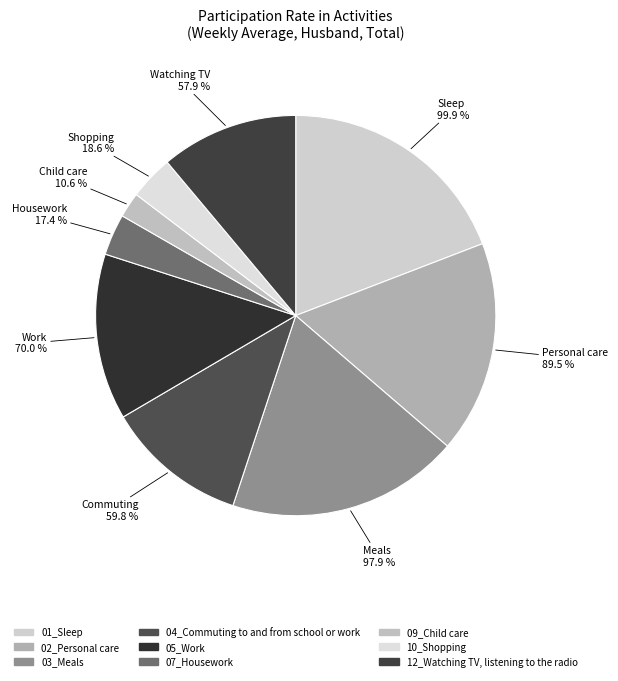

What is the smallest slice in the pie chart?

09_Child care